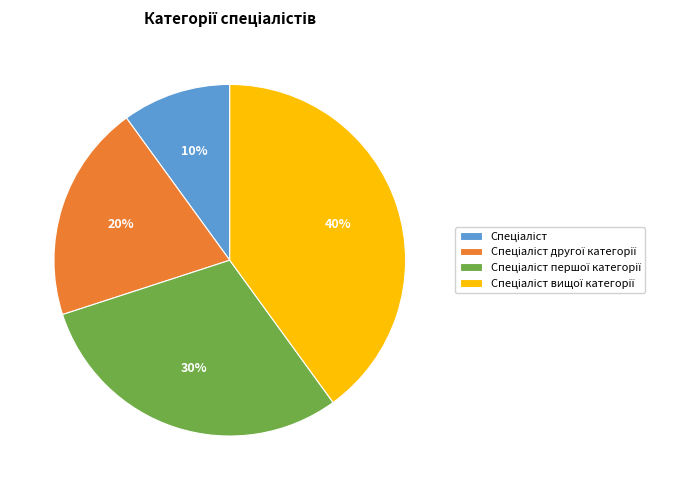

To the nearest percent, what is the difference between the largest and smallest slice percentages?

30%